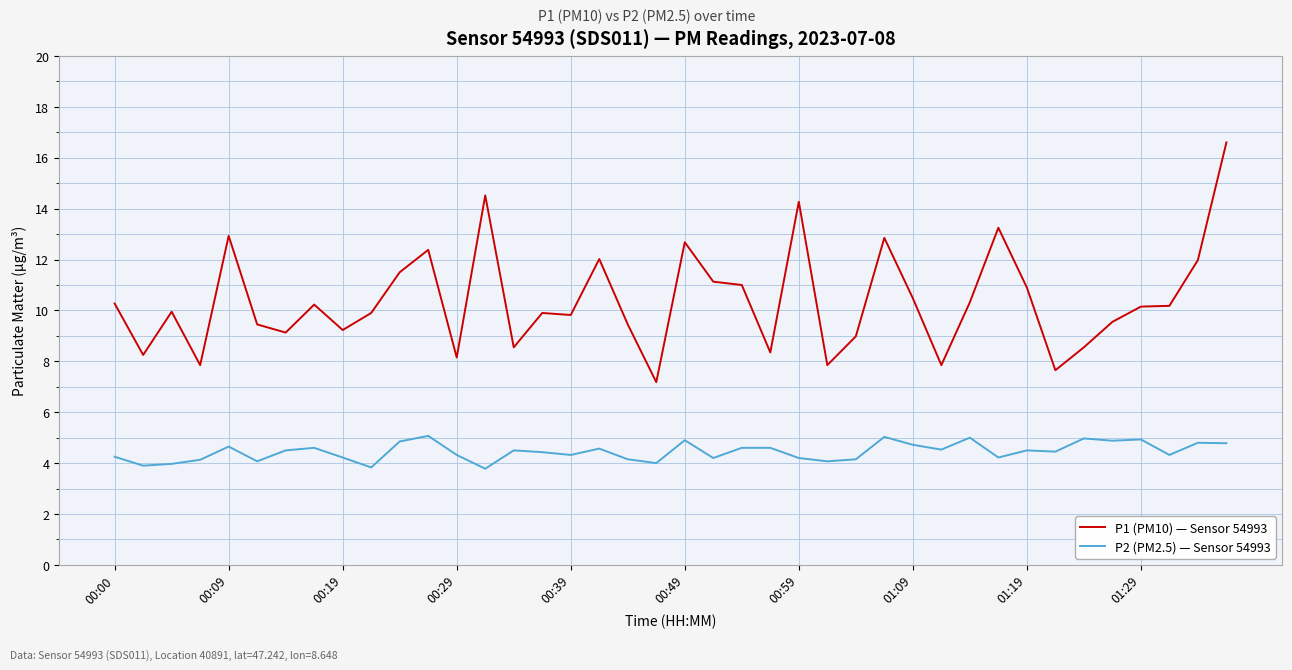

True or false: P1 (PM10) — Sensor 54993 has more than 1 interior local peaks.

True